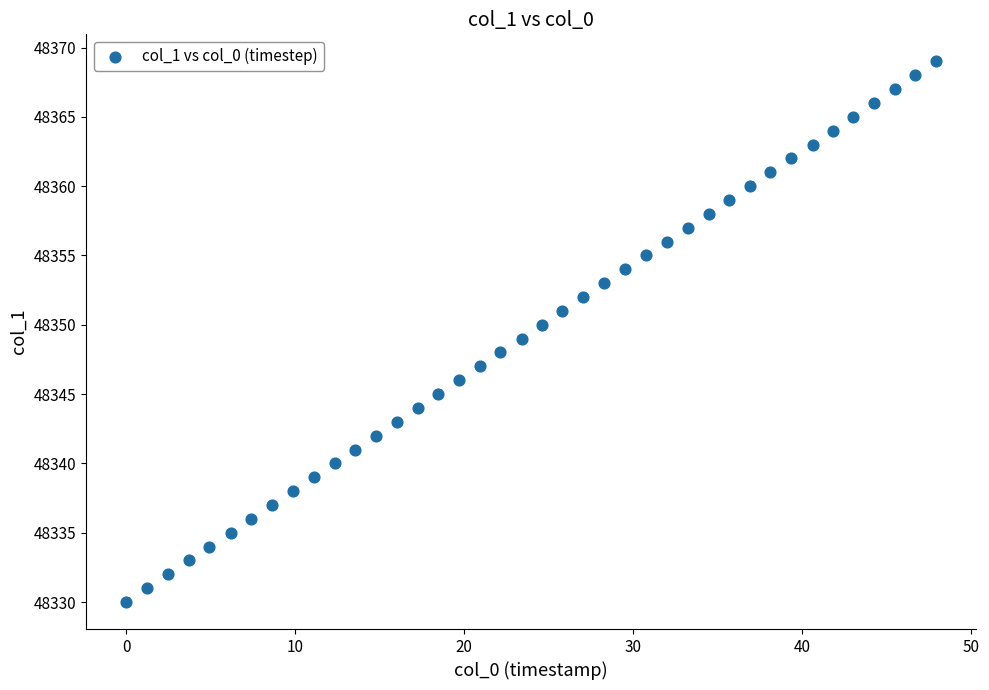

What is the range of Y values (max minus min)?

39